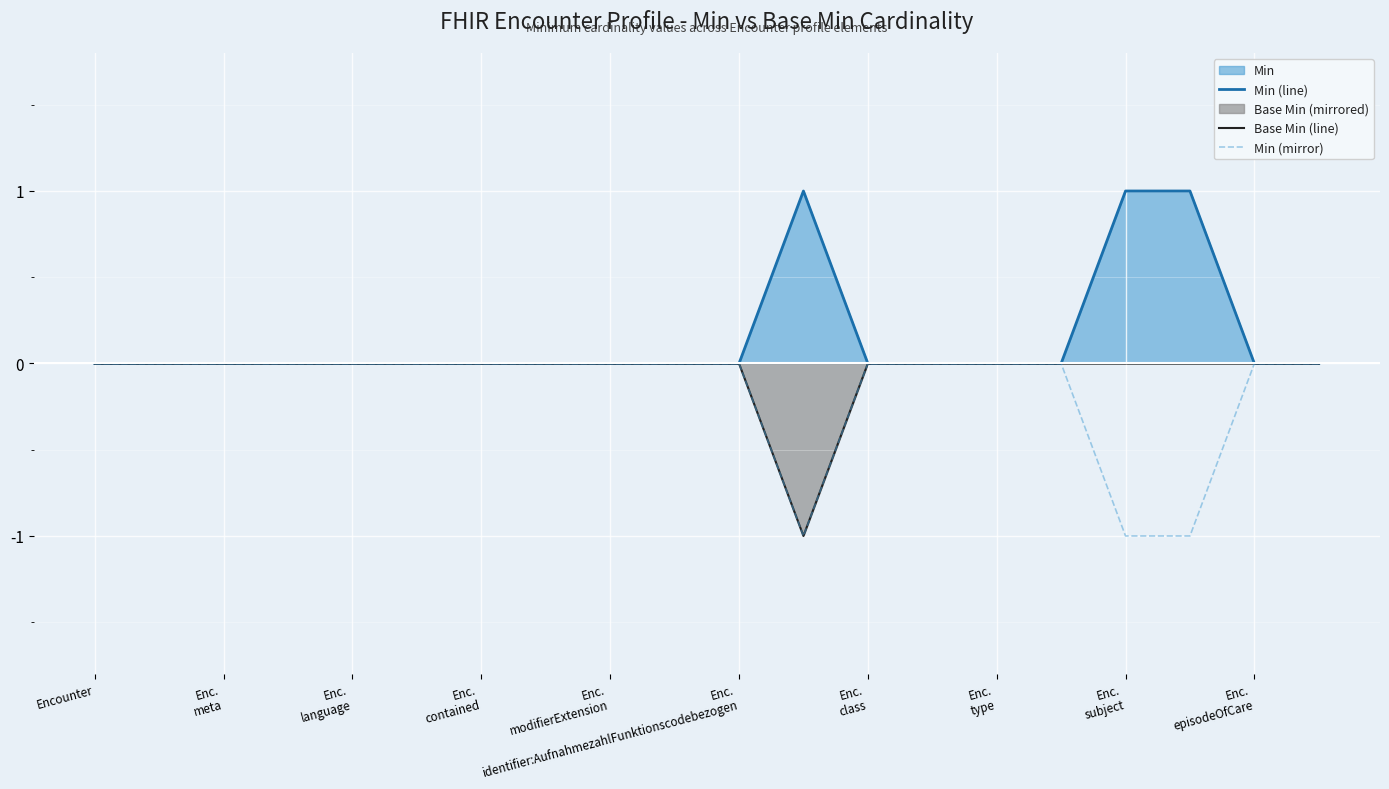

Which series has the largest total across all categories?

Min (line)